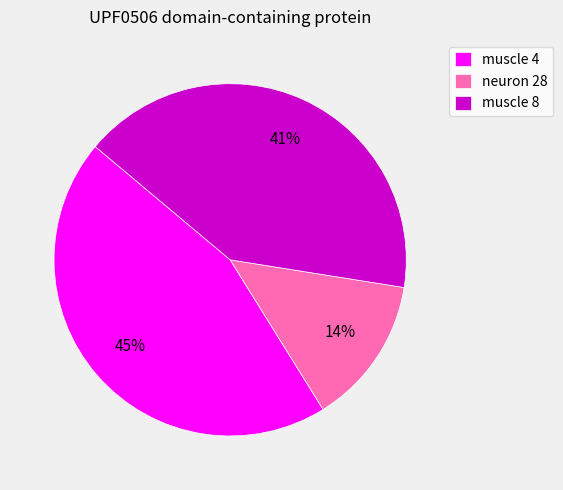

What percentage is the muscle 8 slice, to the nearest percent?

41%